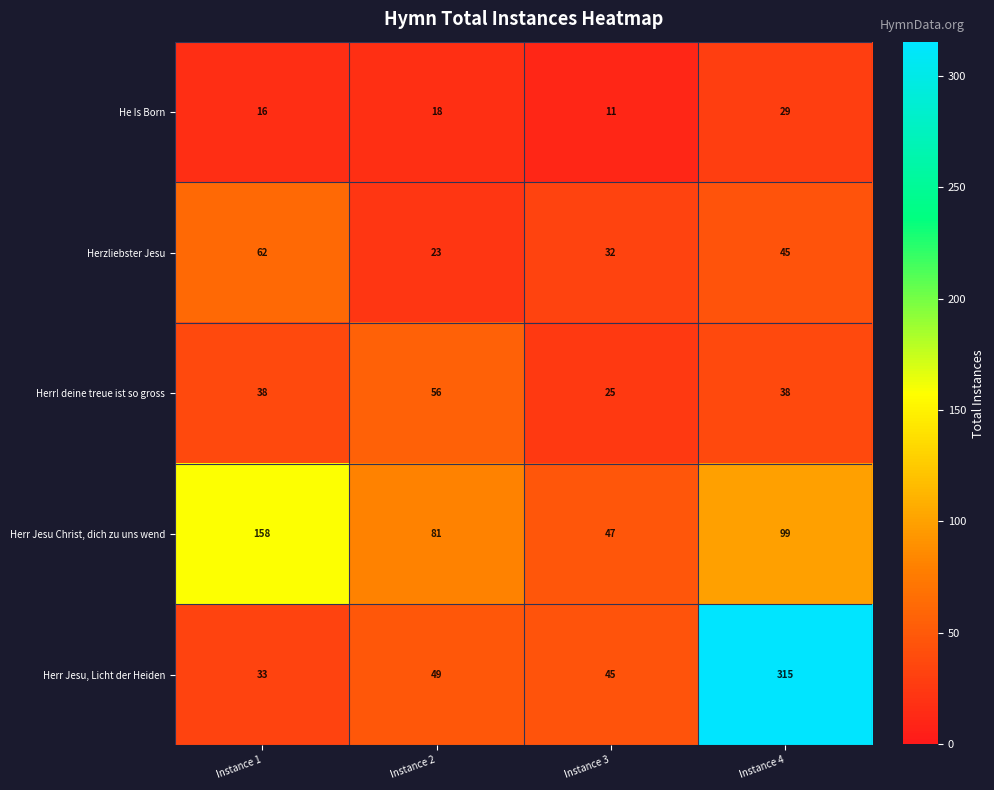

Reading right to left, transcribe all the data shown in this chart.

He Is Born: Instance 4=29	Instance 3=11	Instance 2=18	Instance 1=16
Herzliebster Jesu: Instance 4=45	Instance 3=32	Instance 2=23	Instance 1=62
Herr! deine treue ist so gross: Instance 4=38	Instance 3=25	Instance 2=56	Instance 1=38
Herr Jesu Christ, dich zu uns wend: Instance 4=99	Instance 3=47	Instance 2=81	Instance 1=158
Herr Jesu, Licht der Heiden: Instance 4=315	Instance 3=45	Instance 2=49	Instance 1=33